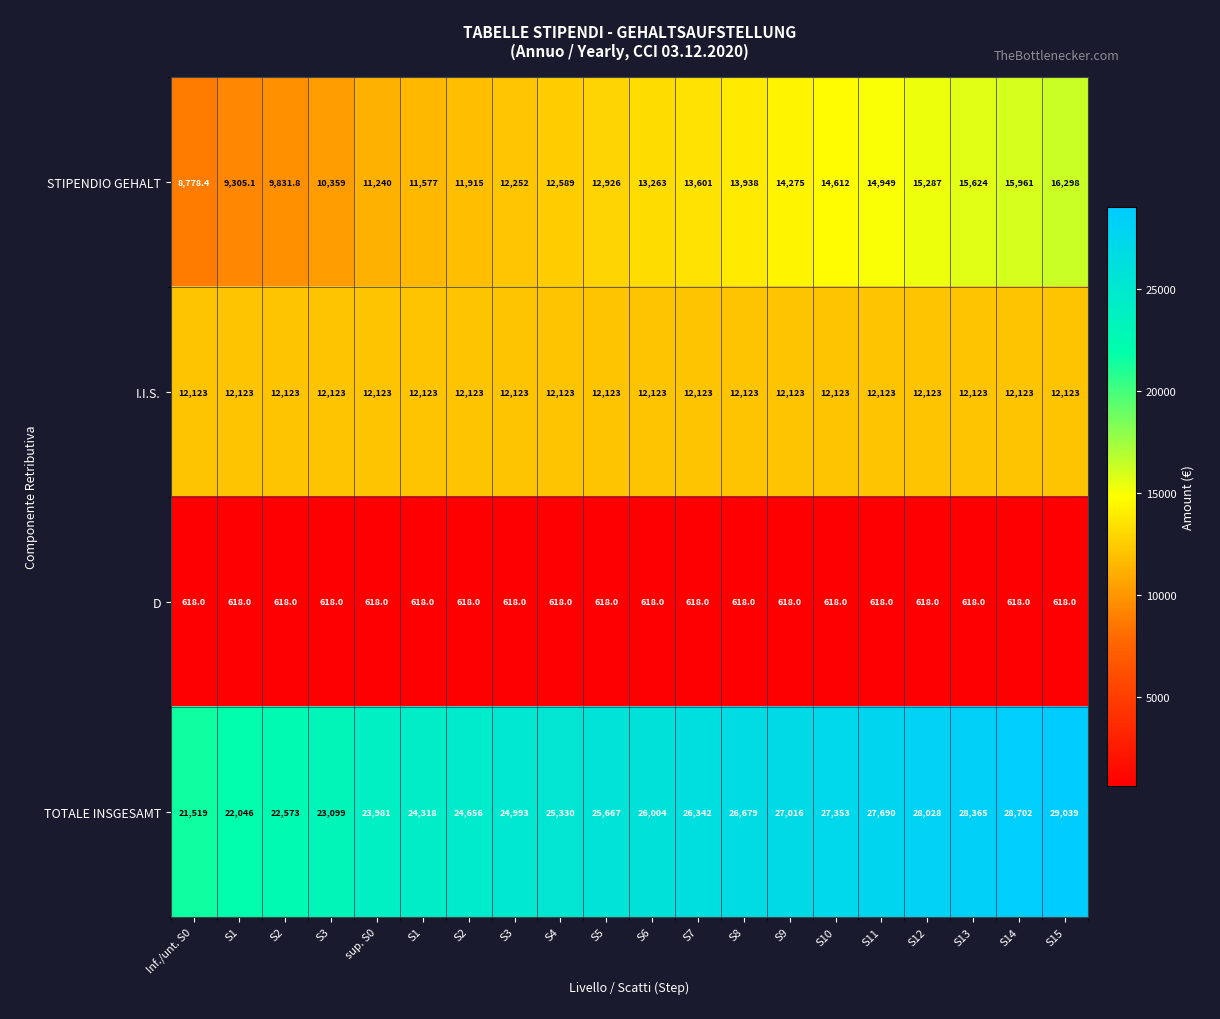

How many distinct data groups are displayed?

4